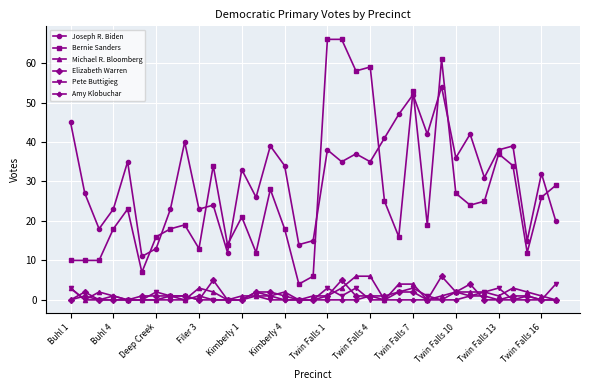

True or false: Joseph R. Biden has more than 1 interior local peaks.

True